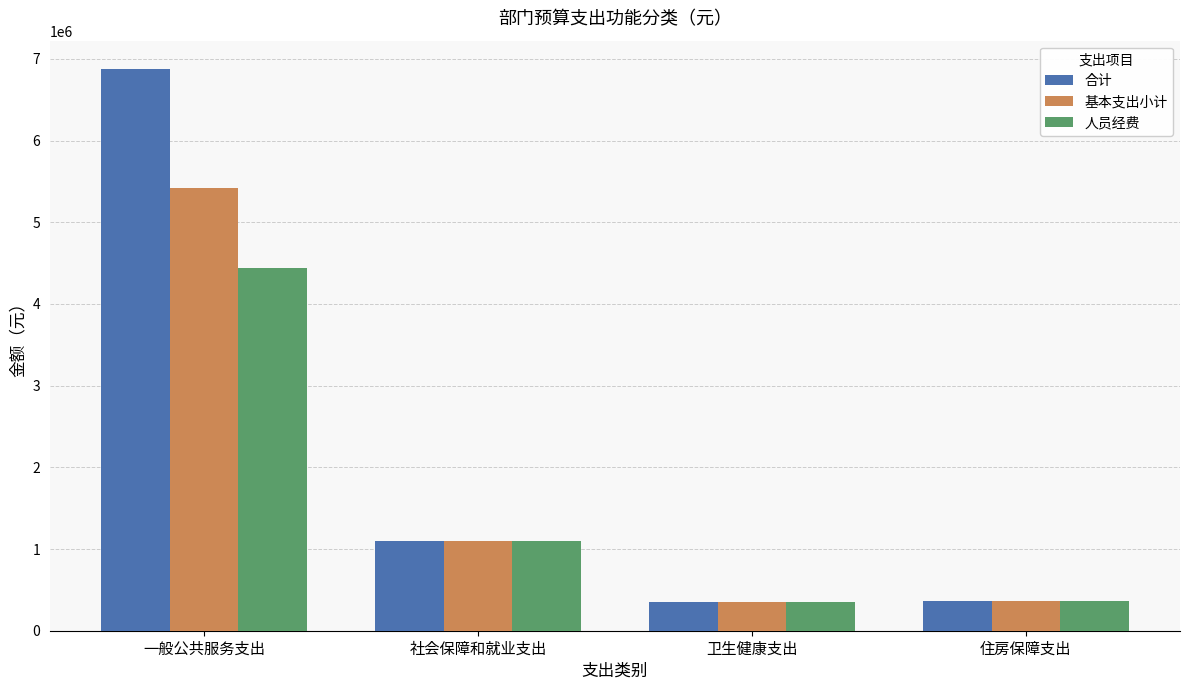

What is the smallest value displayed?

355787.9